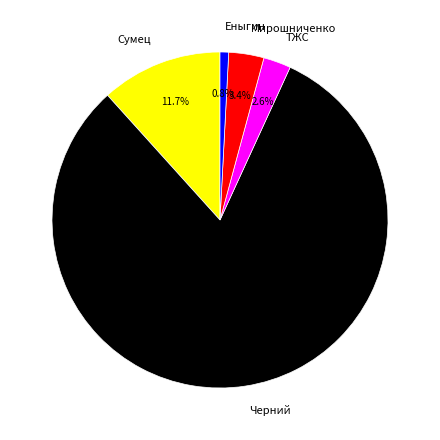

What is the ratio of the value at ТЖС to the value at Еныгин?

3.2